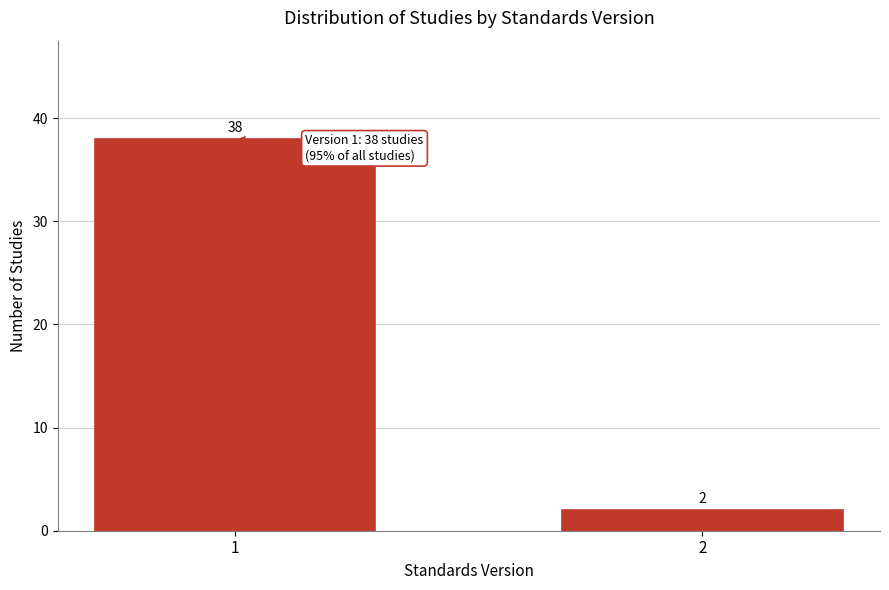

Reading right to left, what are all the values shown in this chart?

2	38